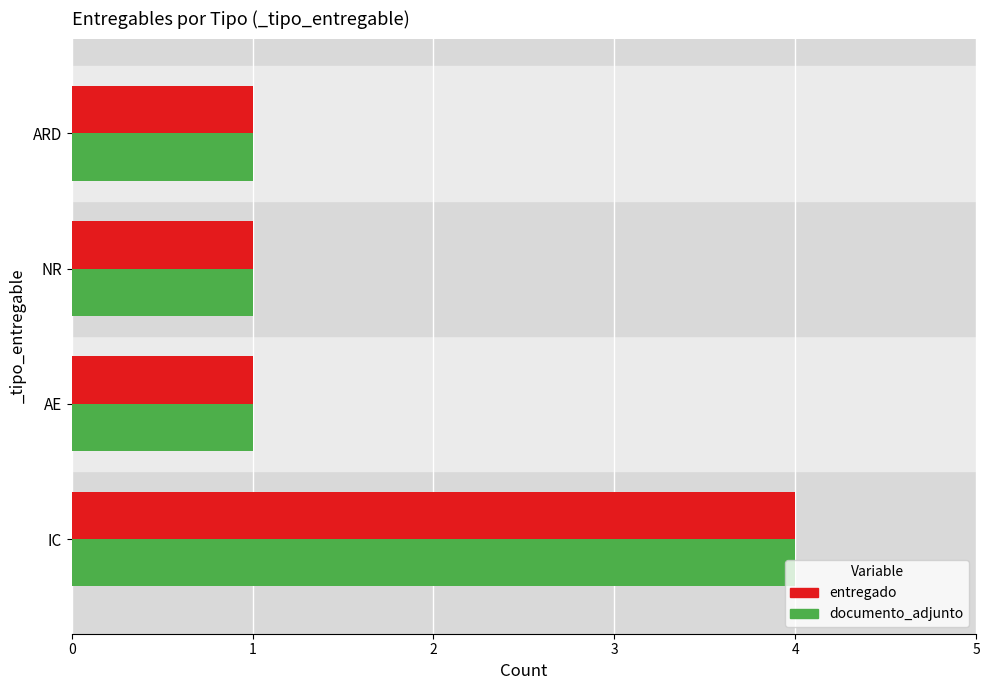

The documento_adjunto series shows 1 at AE. True or false?

True